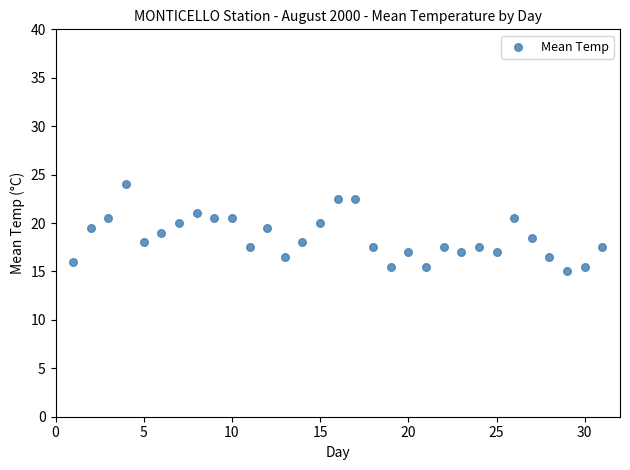

What is the range of Y values (max minus min)?

9.0